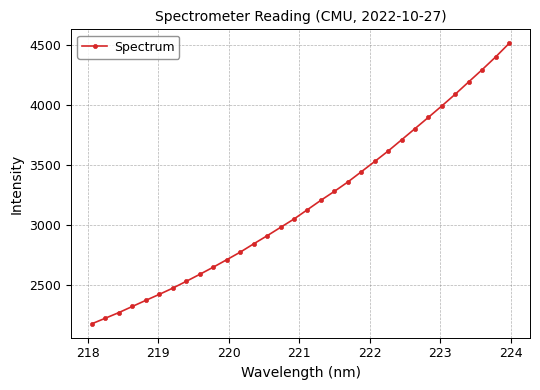

What is the difference between the maximum and minimum values?

2337.9